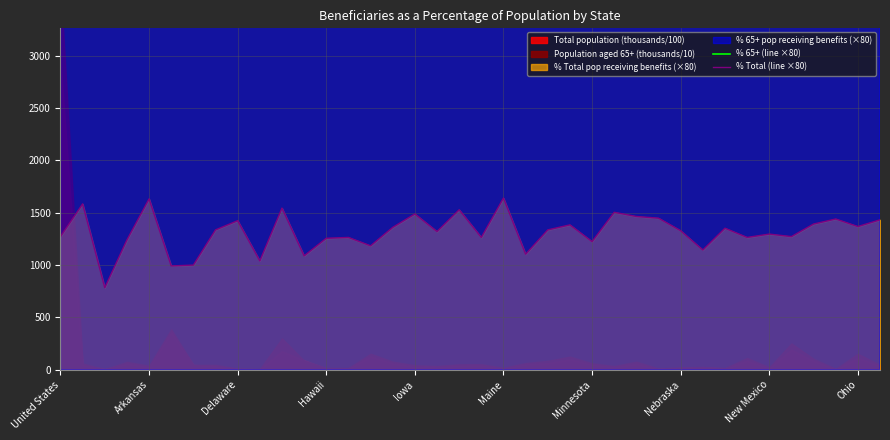

How many interior local valleys does the % 65+ (line ×80) series have?

11